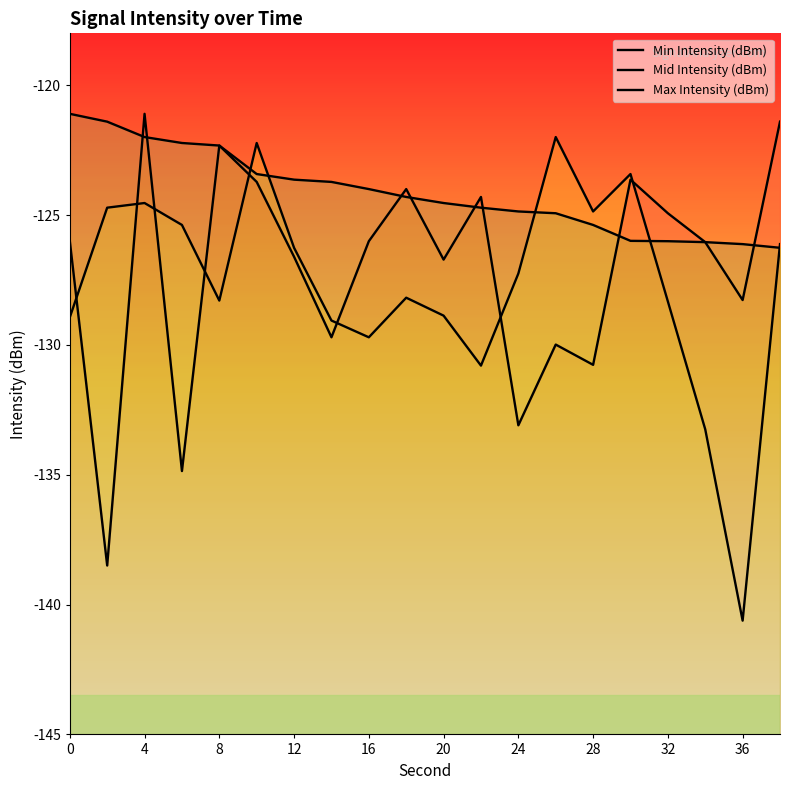

What is the approximate value of Mid Intensity (dBm) at 19?

-126.1